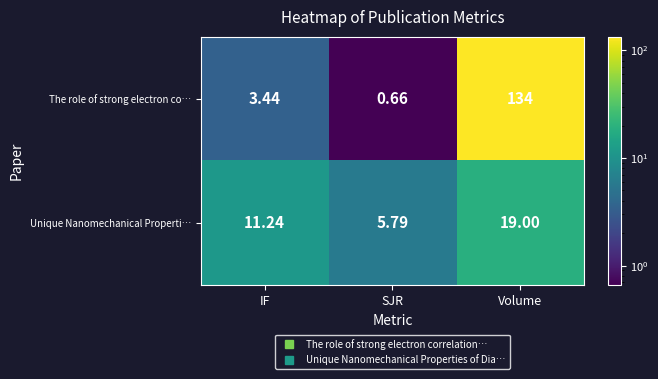

At which label is The role of strong electron co… closest to 67?

IF